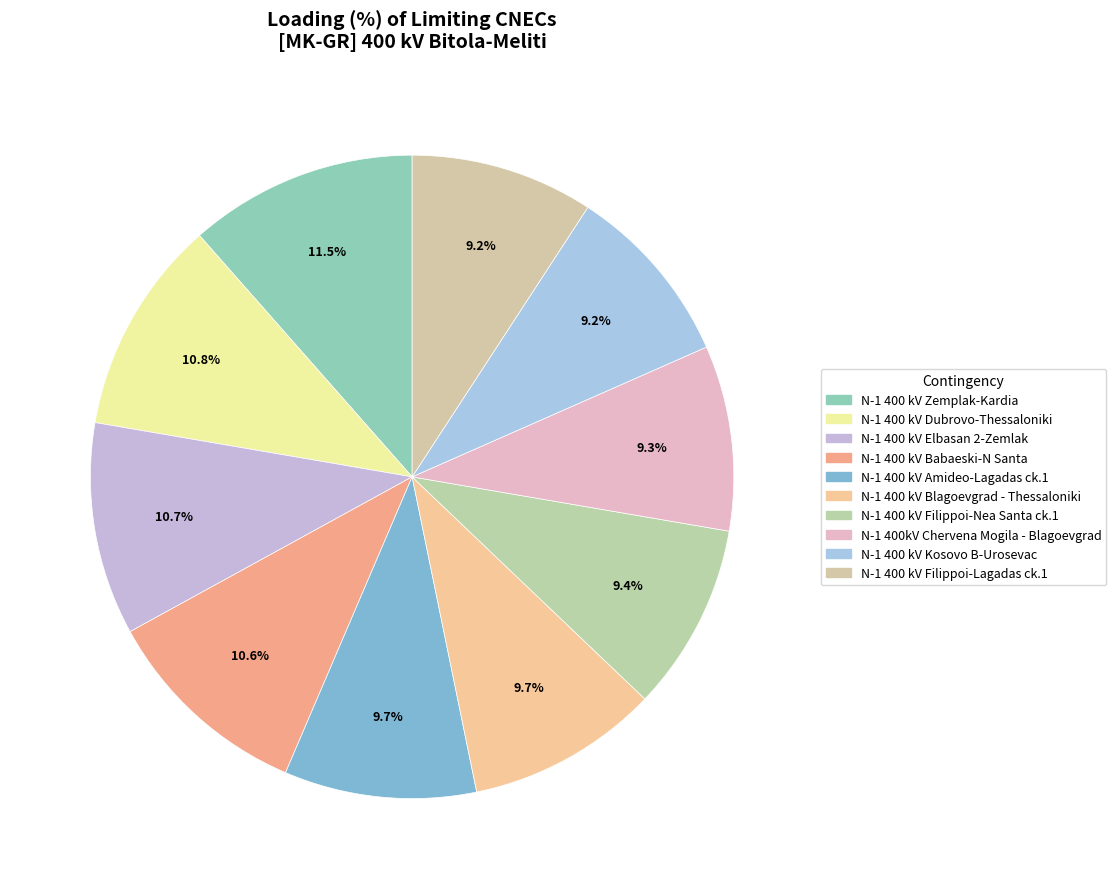

Does N-1 400 kV Elbasan 2-Zemlak account for over 50% of the chart?

No